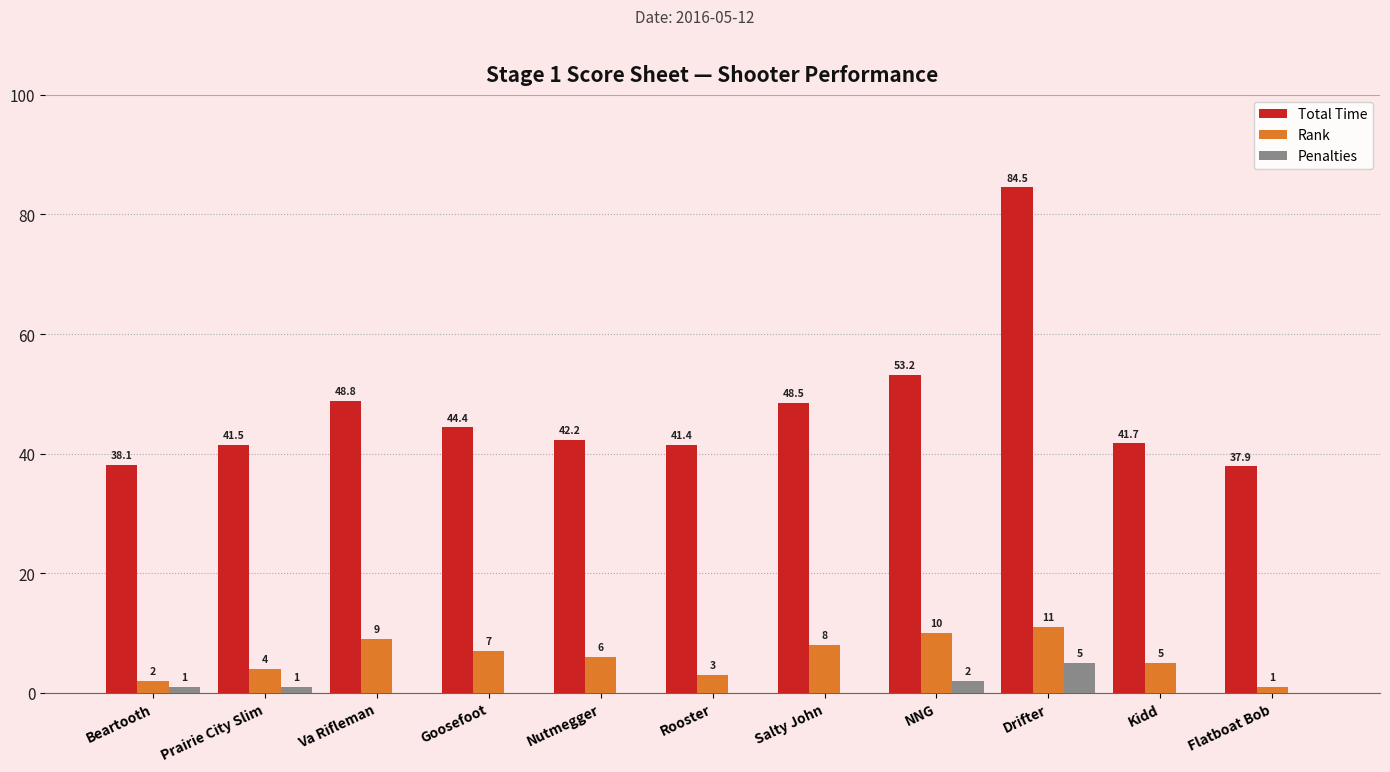

Which category has the highest value in the Rank series?

Drifter